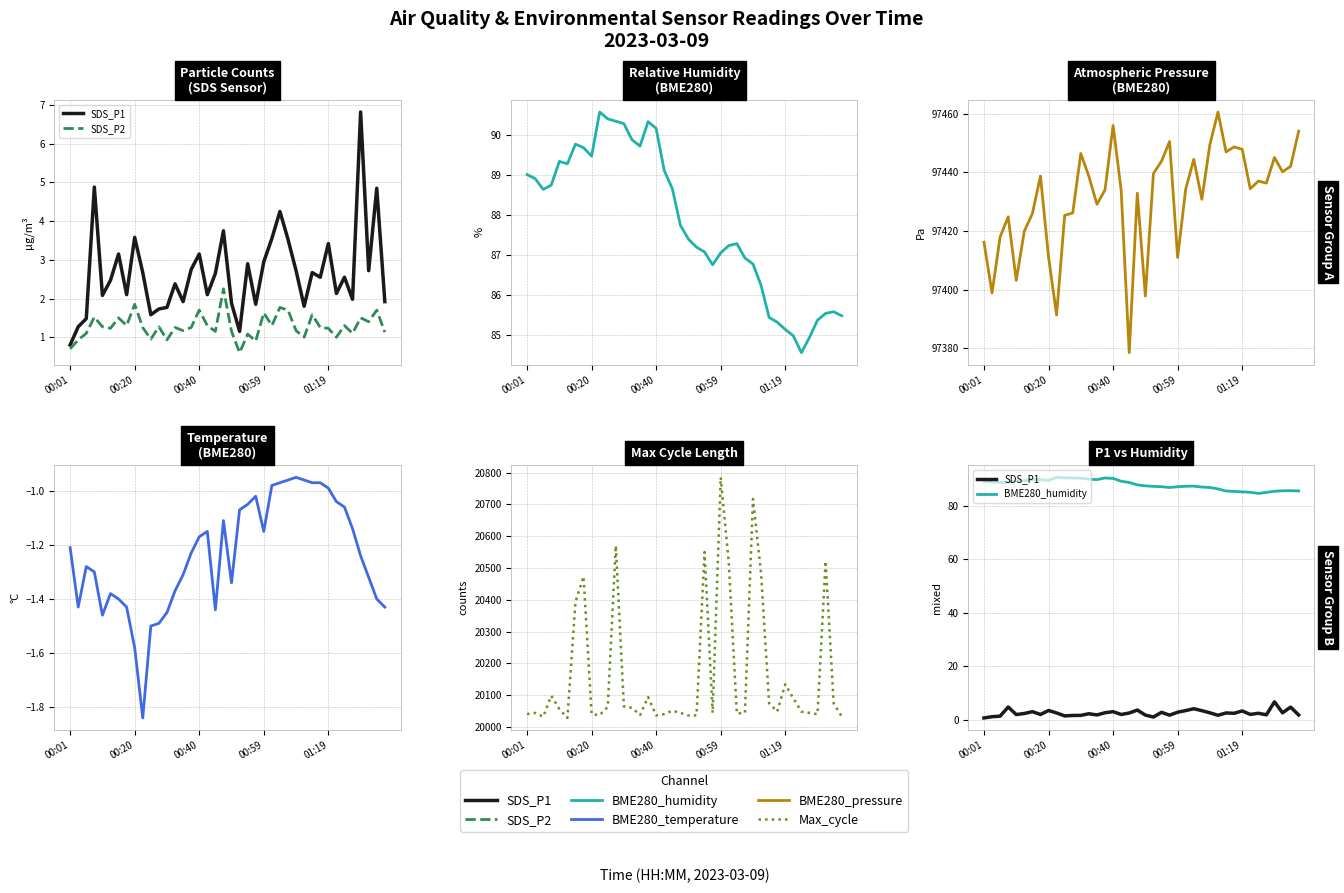

What value does the Max_cycle series have at 14?

20037.0